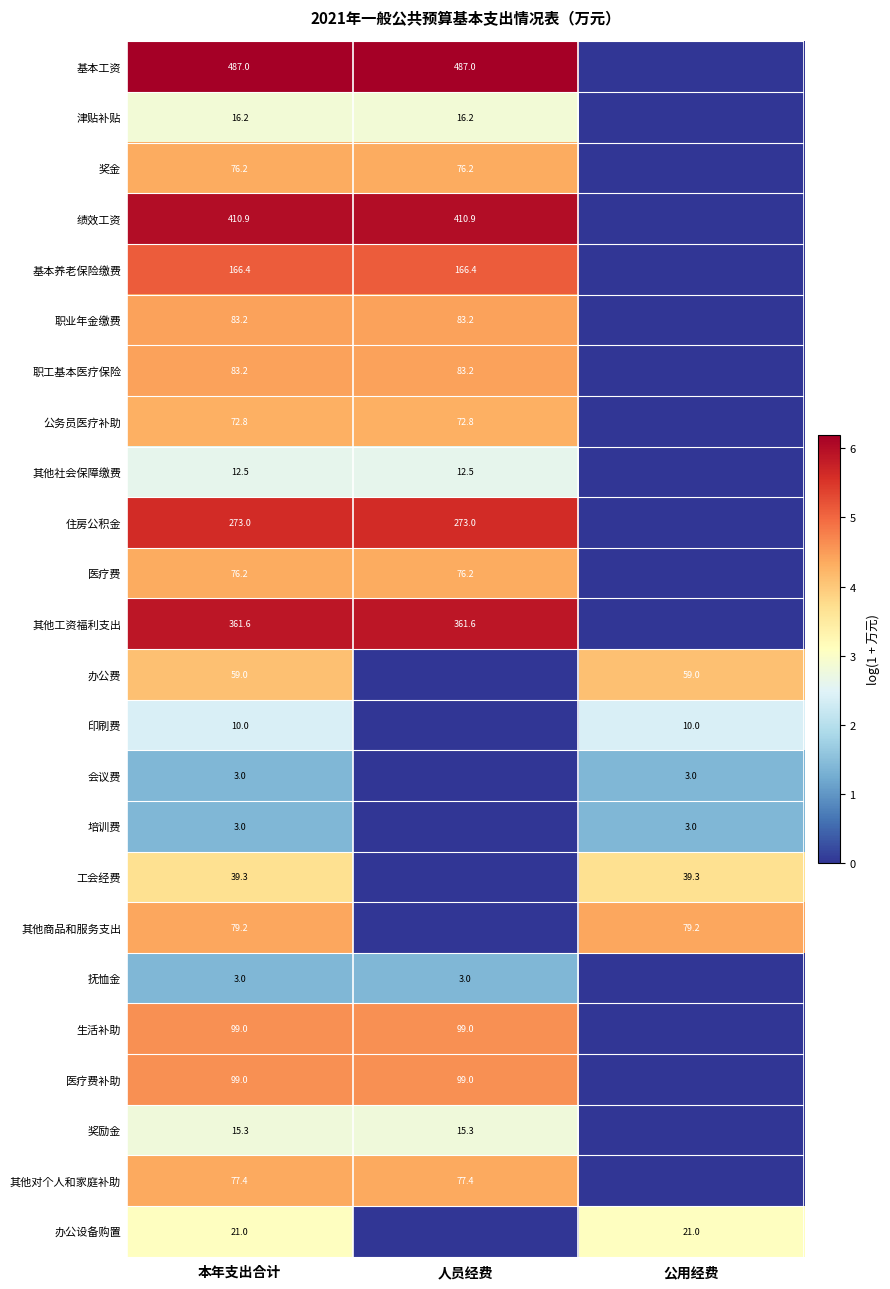

How many distinct data groups are displayed?

24